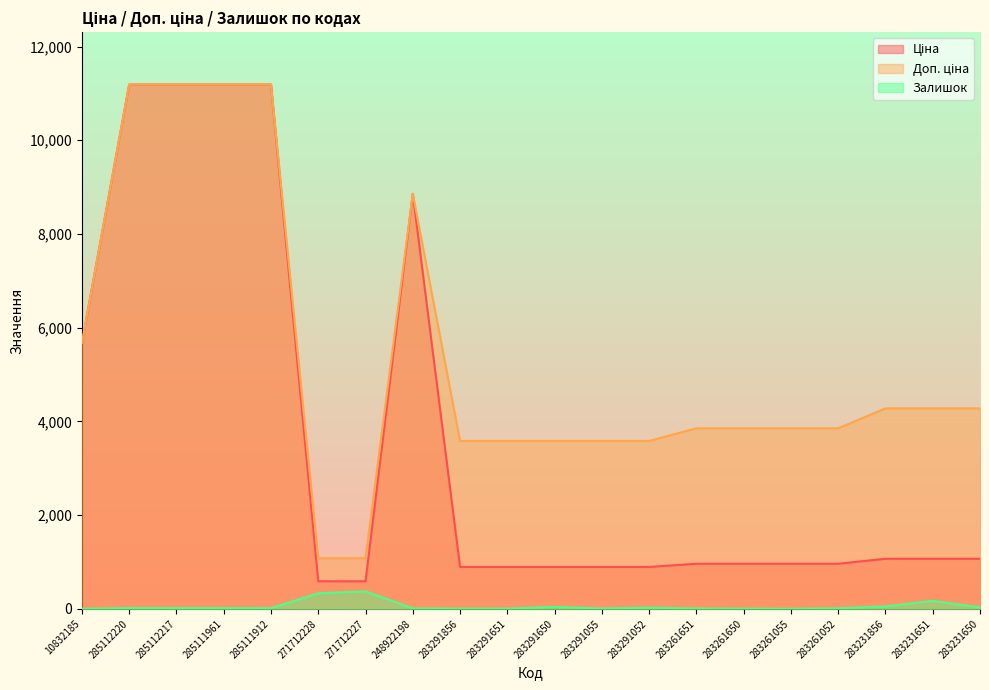

List the series in order of their peak value, lowest first.

Залишок, Ціна, Доп. ціна